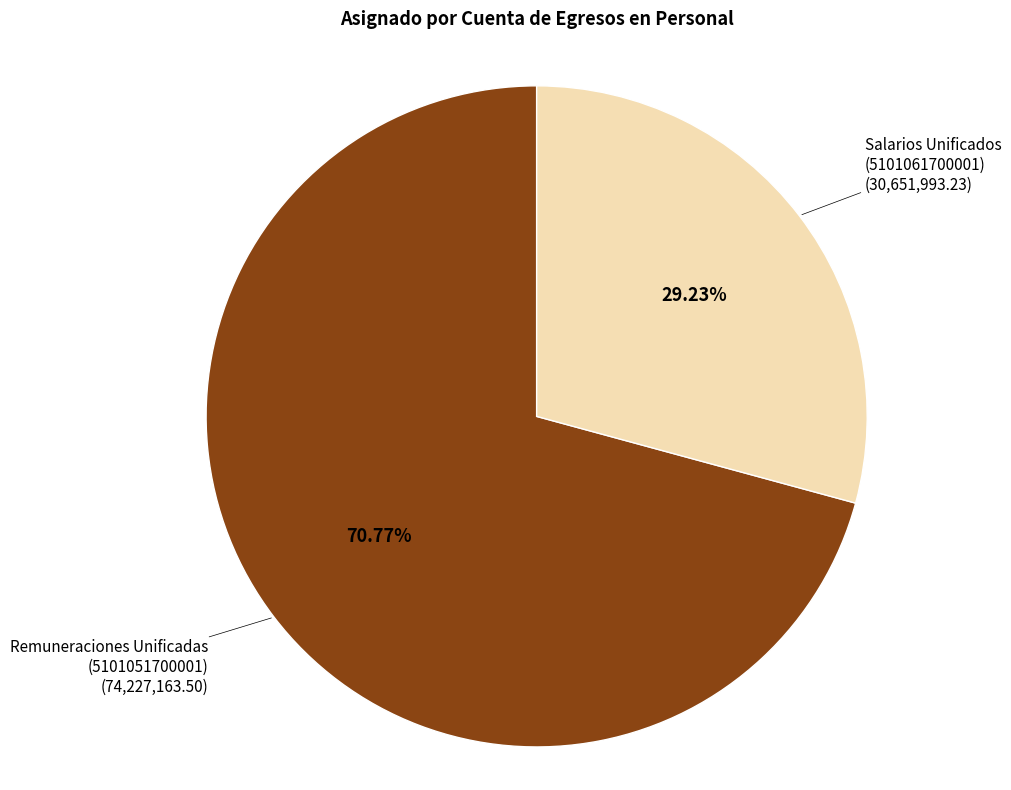

Which has a higher value, Remuneraciones Unificadas or Salarios Unificados?

Remuneraciones Unificadas